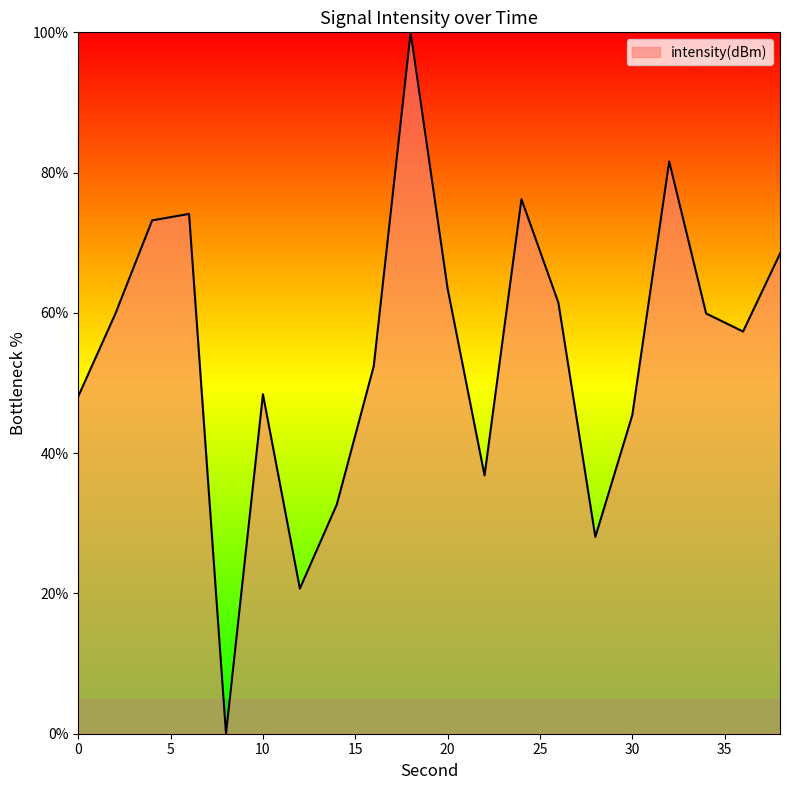

What is the difference between the maximum and minimum values?

100.0